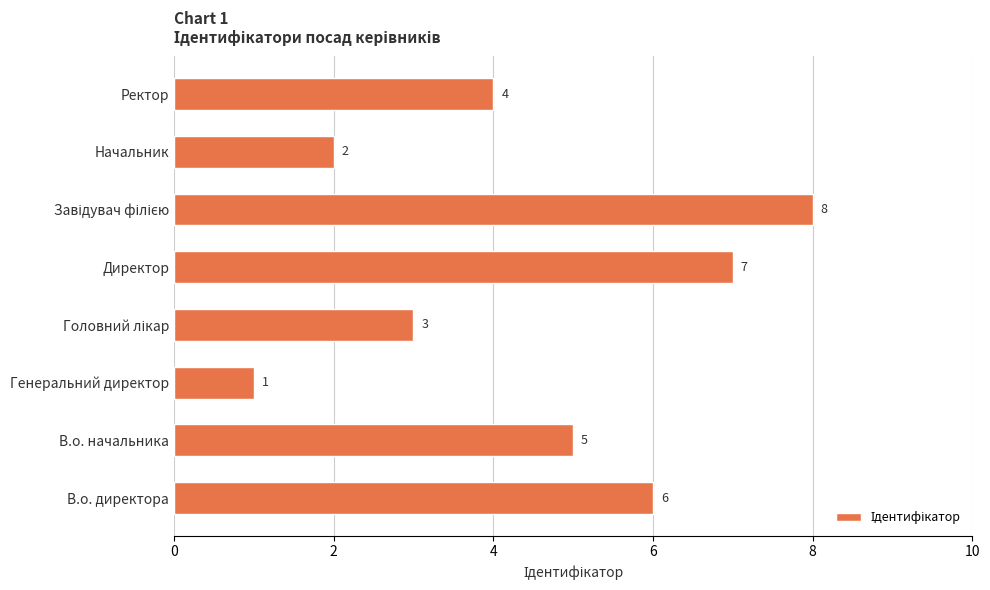

What is the difference between the second highest and minimum values?

6